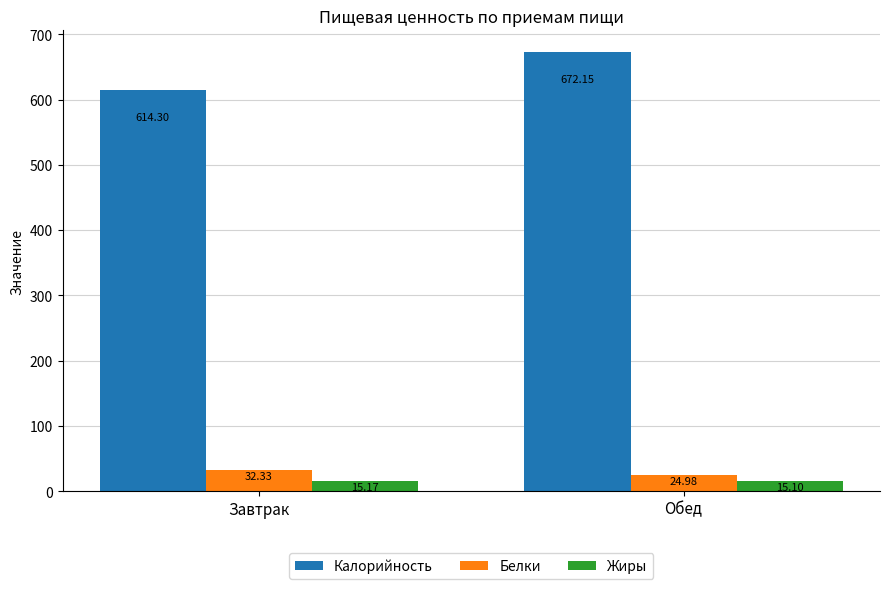

Which label corresponds to the smallest value in the chart?

Обед